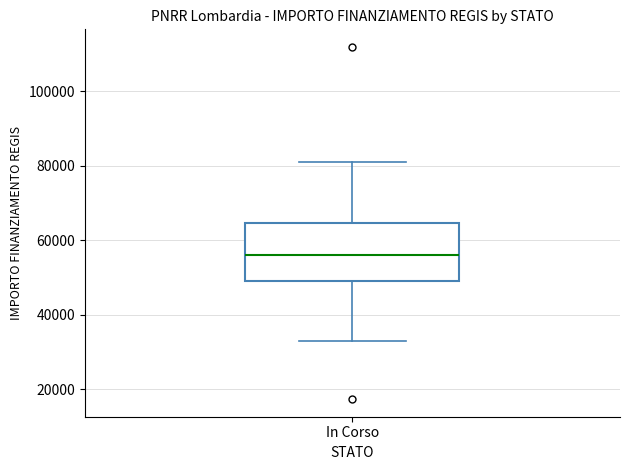

Transcribe this box plot: give where the median line is, the range the box spans, and where the two whiskers end, as read against the y-axis. The values are not printed on the chart, so give them approximately, as read against the axis.

median 56000, box 50000 to 64000, whiskers 32000 to 80000